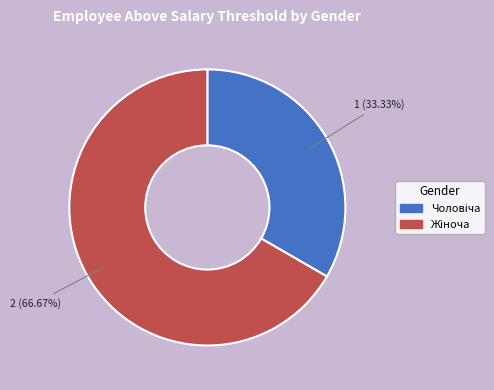

Count the number of slices in the pie.

2